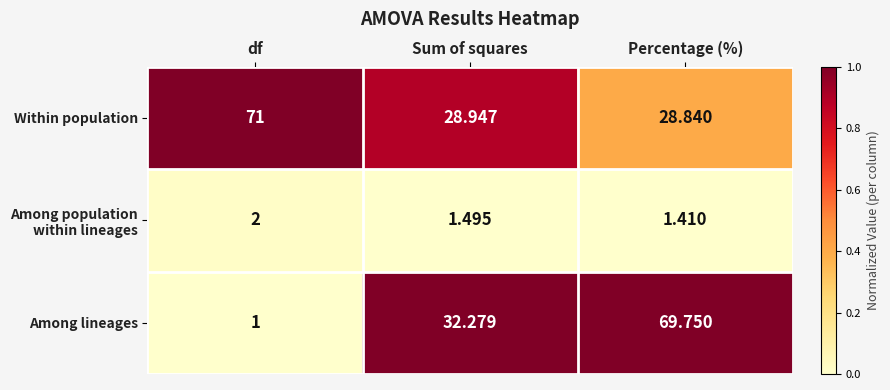

Which label corresponds to the largest value in the chart?

df